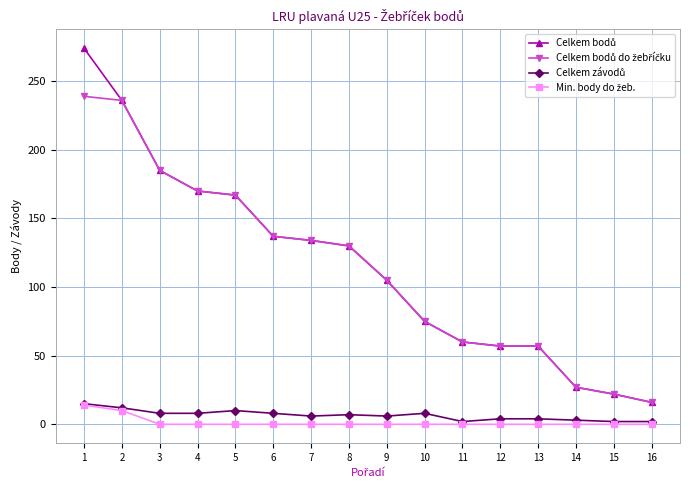

Does the chart have visible grid lines?

Yes